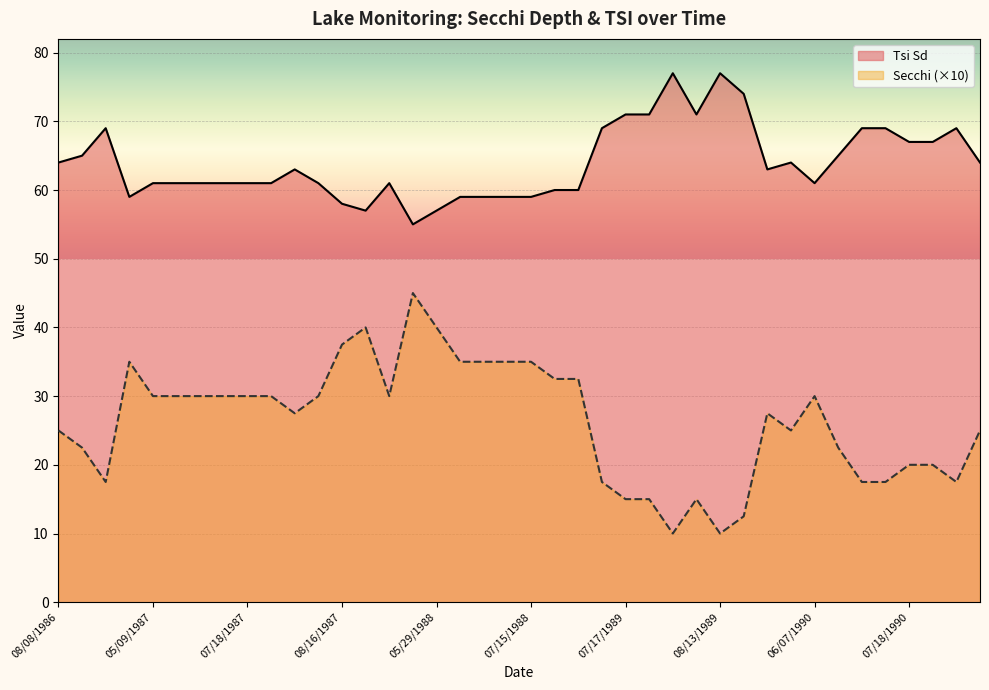

True or false: Tsi Sd and Secchi cross at least once.

False